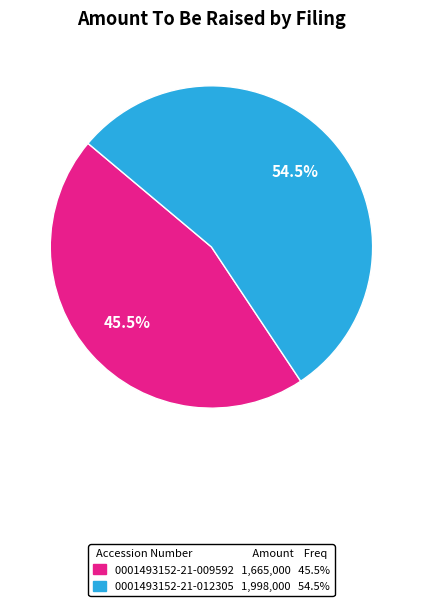

What is the ratio of the value at 0001493152-21-009592 to the value at 0001493152-21-012305?

0.8